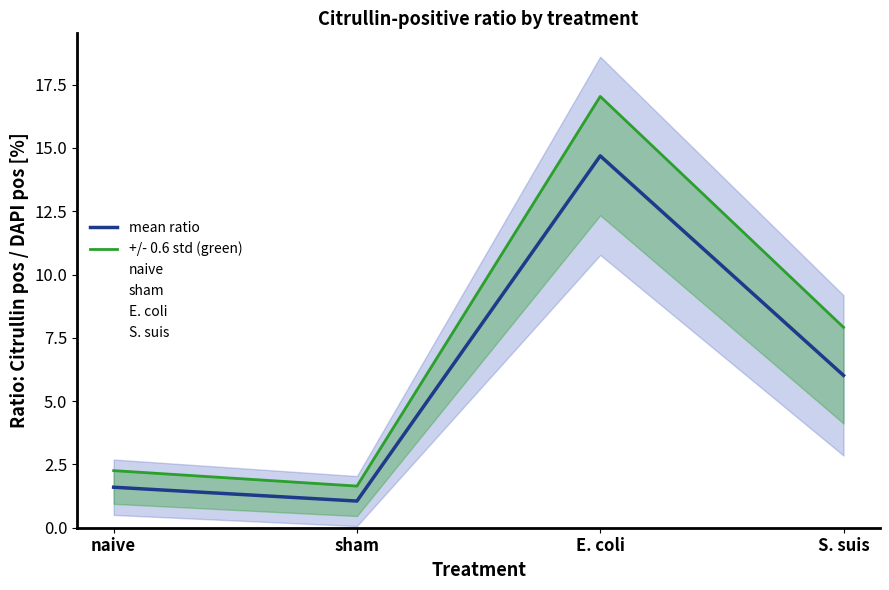

Rank the series by their maximum value, from highest to lowest.

+/- 0.6 std (green), mean ratio, E. coli, S. suis, naive, sham